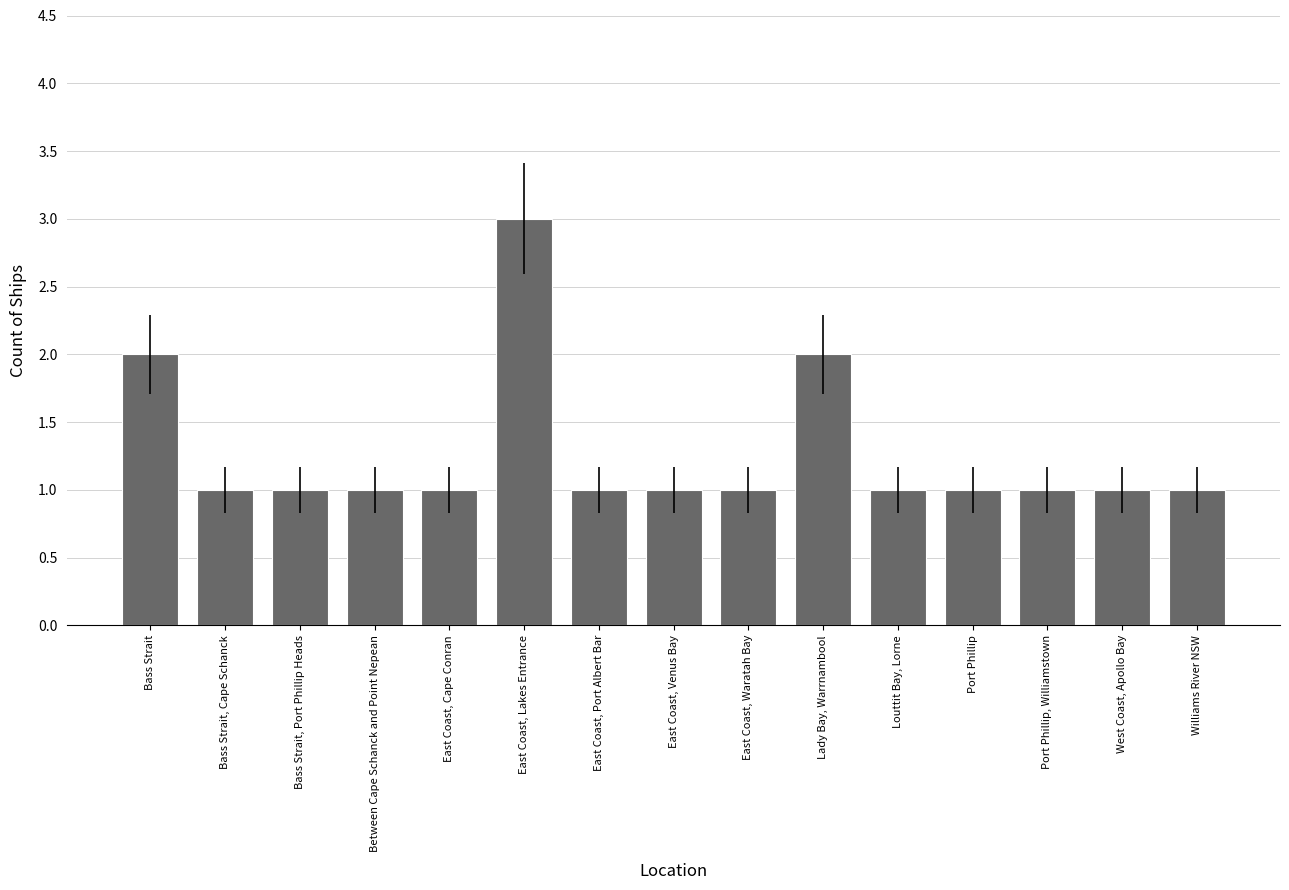

Count the number of data series in this chart.

1